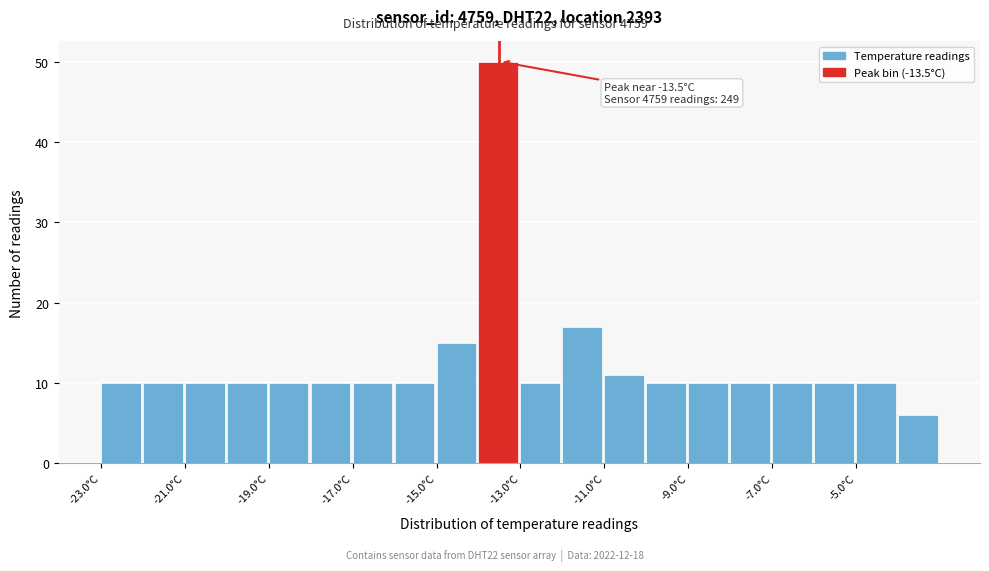

Over which range of the x-axis is the bar tallest?

-14 to -13